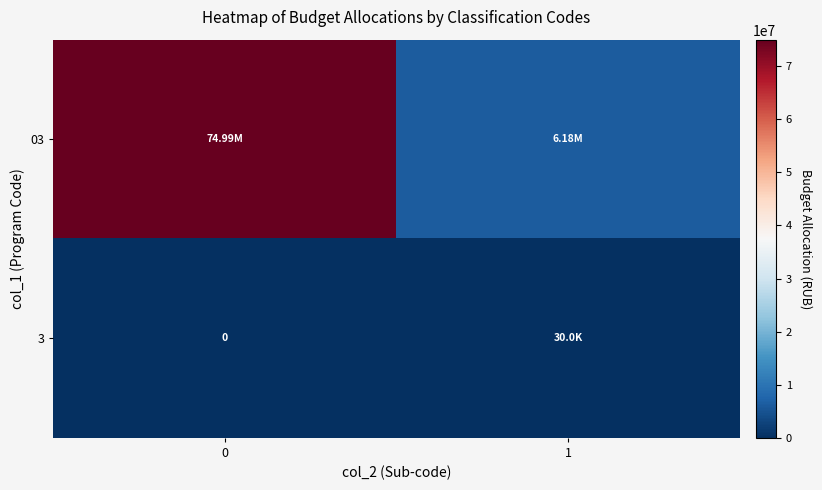

The value of 03 at 0 is 74989558.4. True or false?

True